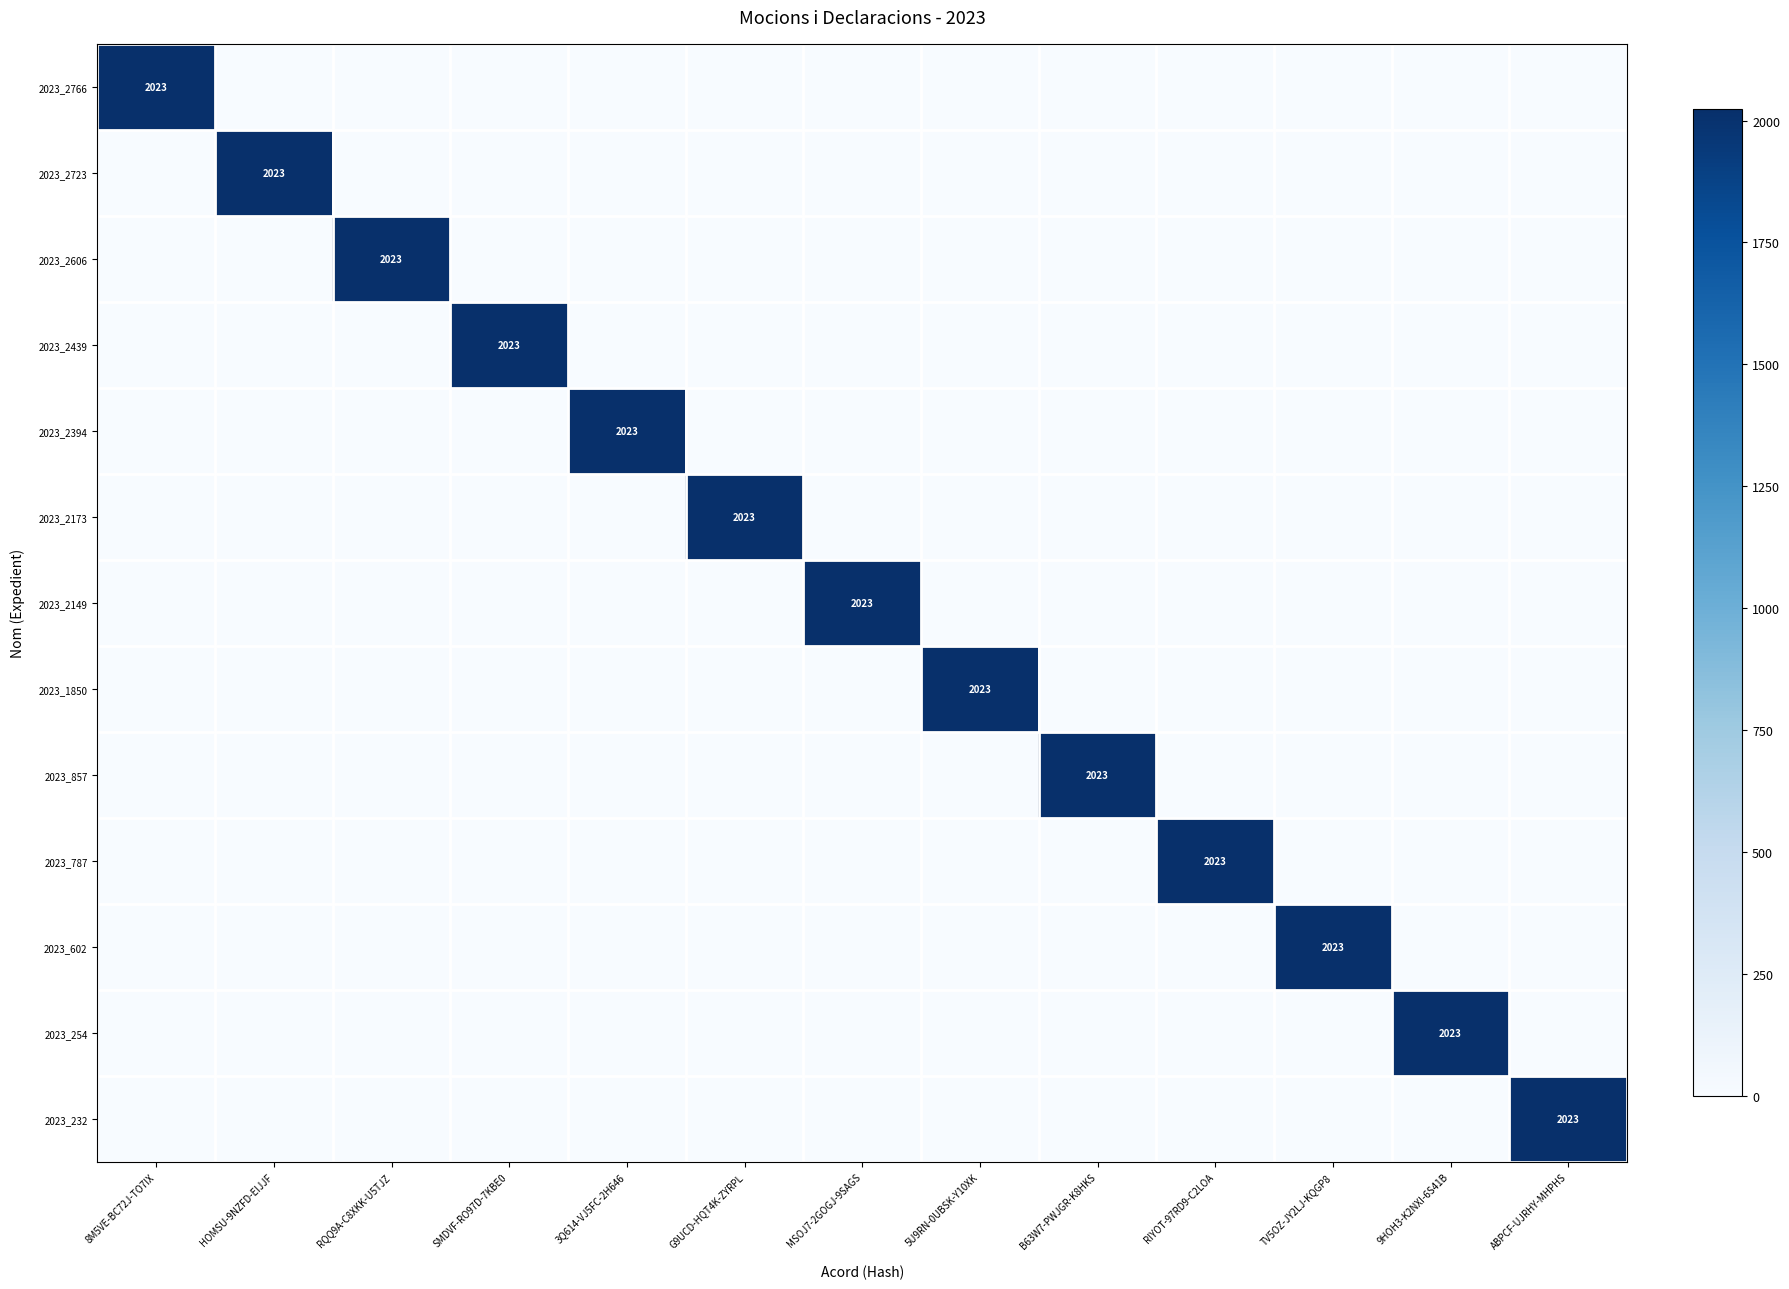

Rank the series at B63W7-PWJGR-K8HKS from highest to lowest value.

2023_857, 2023_2766, 2023_2723, 2023_2606, 2023_2439, 2023_2394, 2023_2173, 2023_2149, 2023_1850, 2023_787, 2023_602, 2023_254, 2023_232